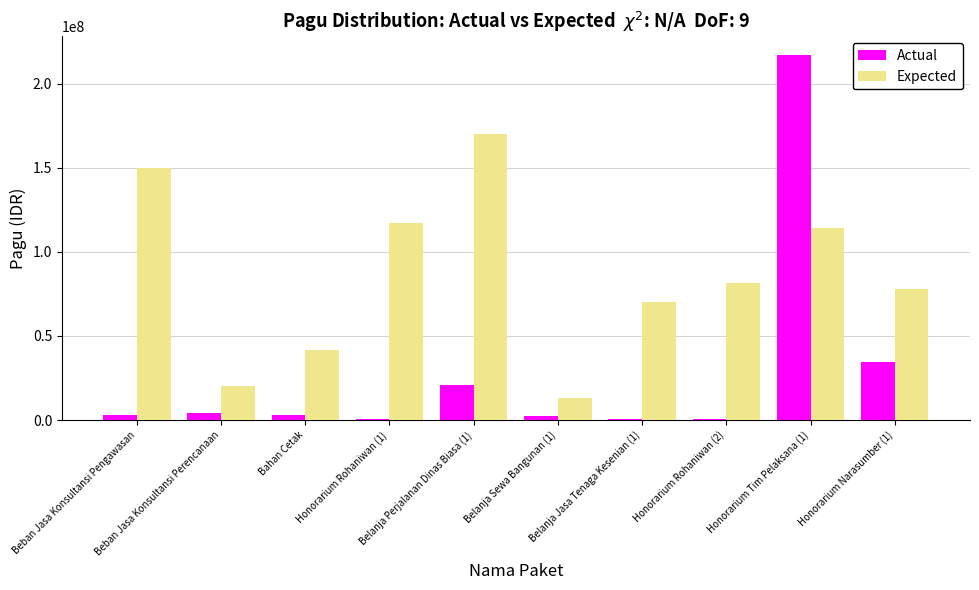

Which series has the largest total across all categories?

Expected